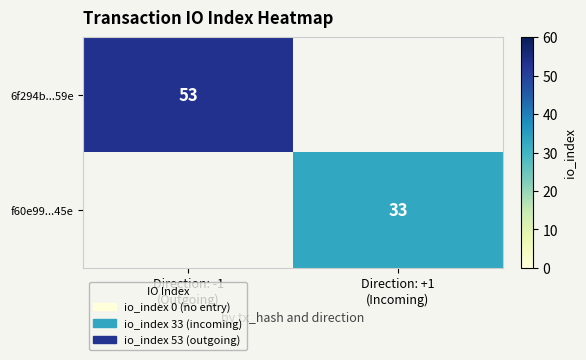

How many data points in 6f294b...59e are less than 53?

1